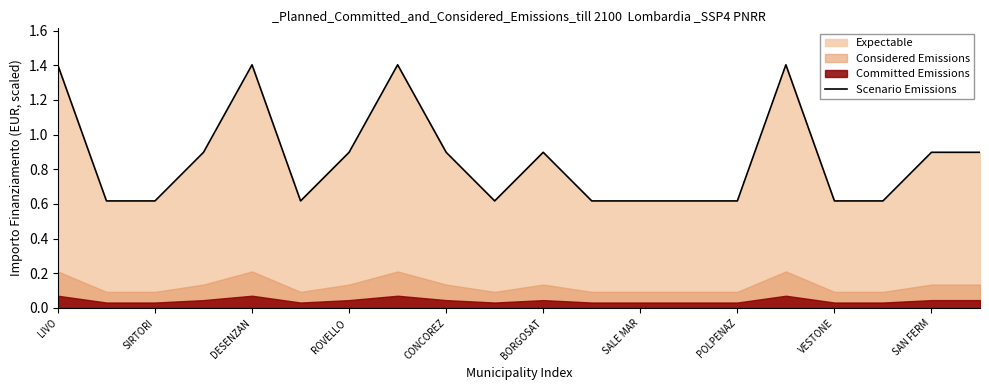

The value of Scenario Emissions at ROVELLO  is 0.9. True or false?

True